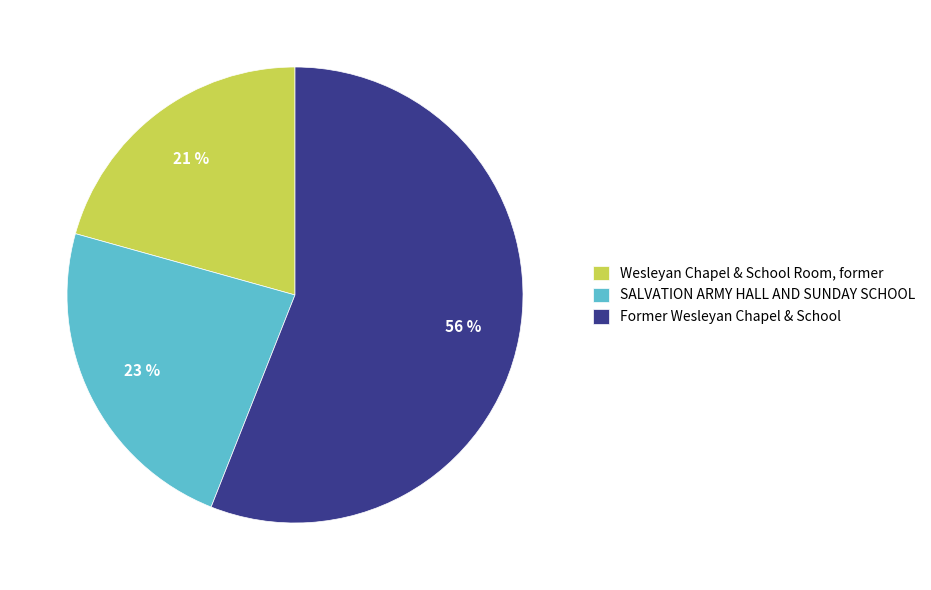

What is the smallest slice in the pie chart?

Wesleyan Chapel & School Room, former